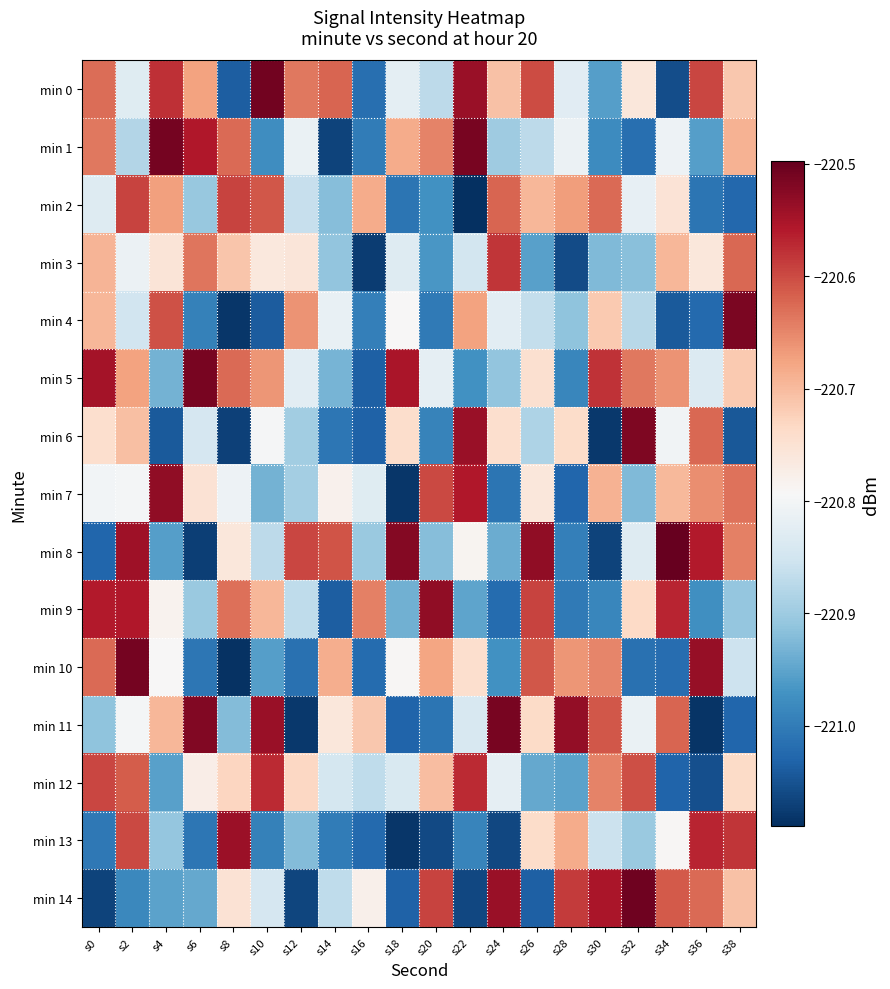

What is the difference between the highest and lowest values at s12?

0.5